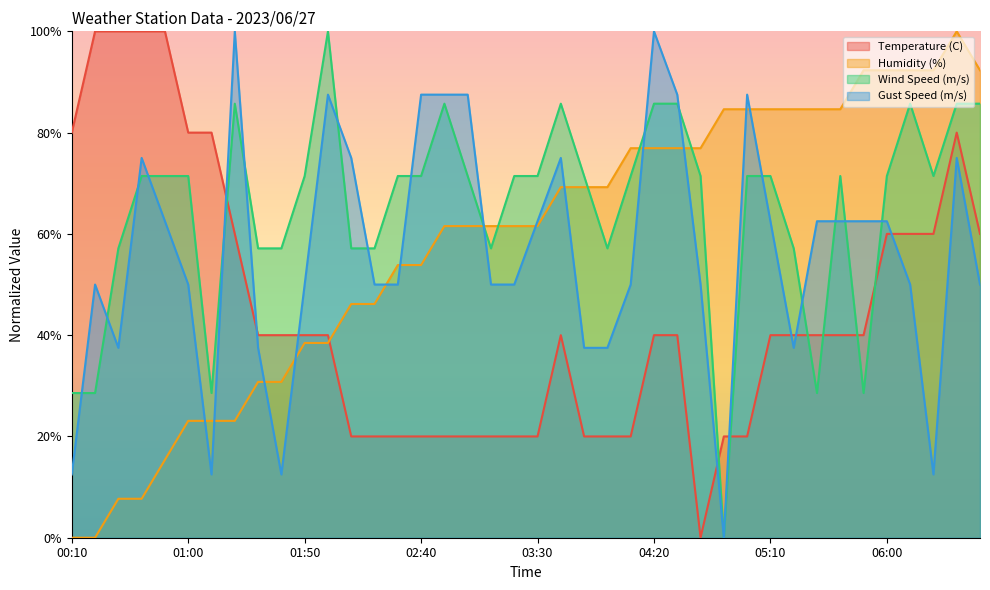

In Wind Speed (m/s), how many points are lower than both neighbors (excluding endpoints)?

7